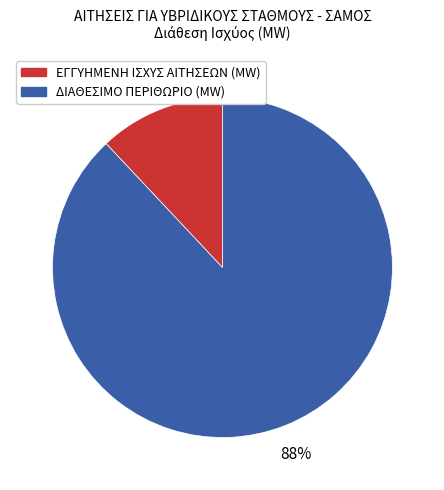

To the nearest percent, what is the difference between the largest and smallest slice percentages?

76%